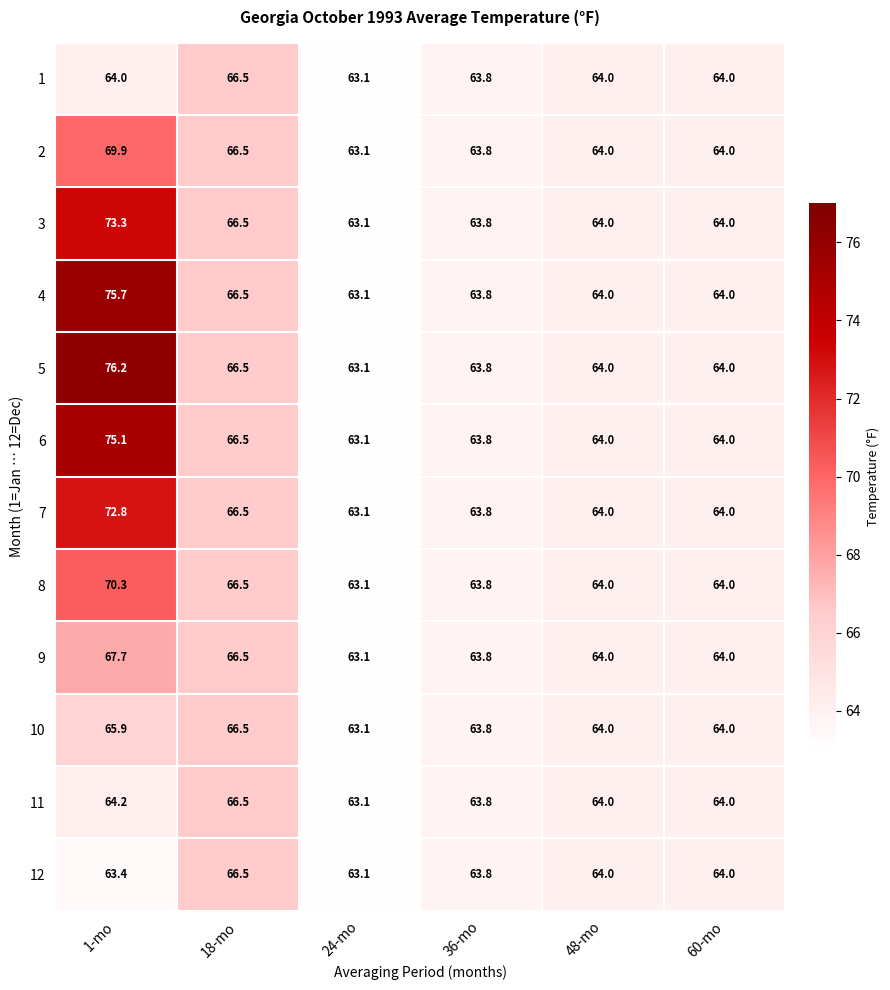

Which series has the largest total across all categories?

5